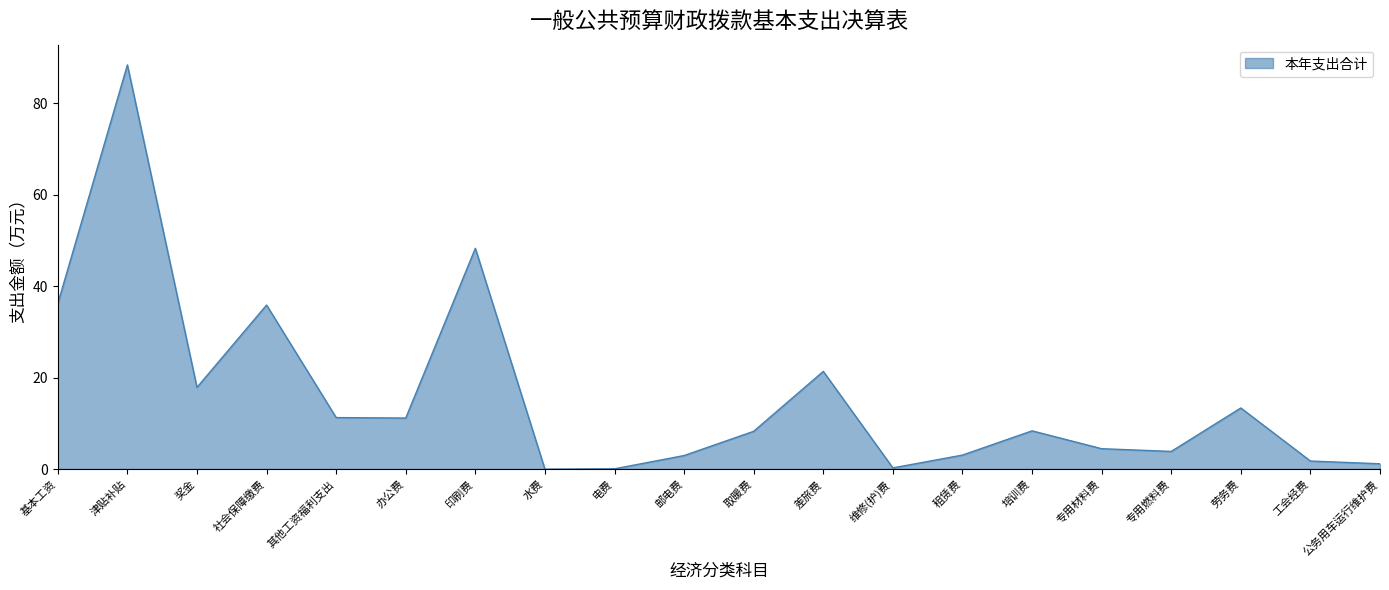

Between 电费 and 专用材料费, which is larger?

专用材料费